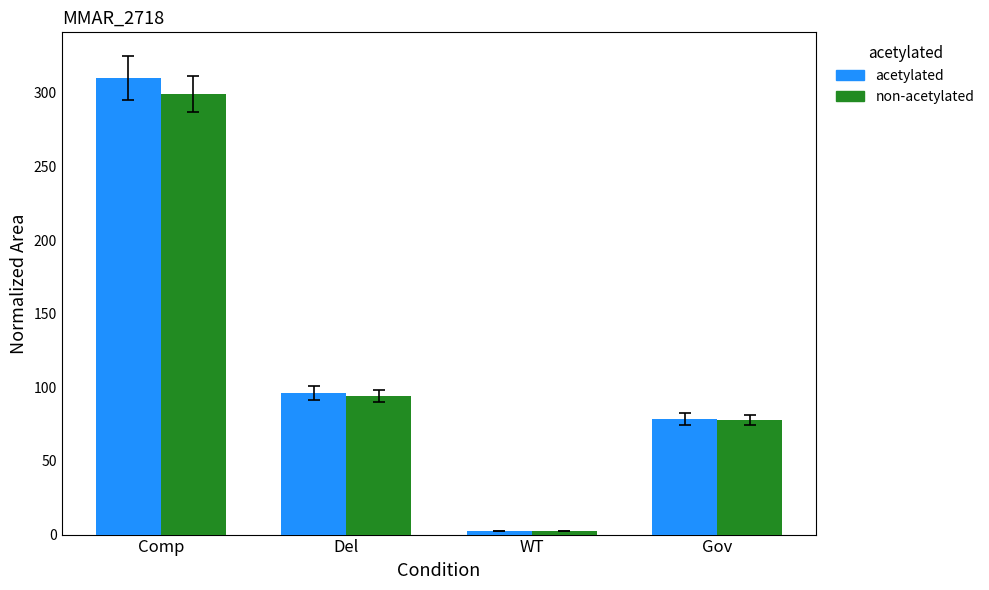

What is the spread (max minus min) of values at Comp?

10.7